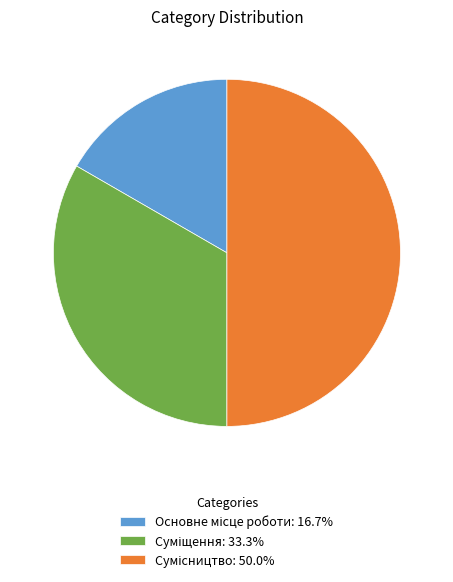

How many segments does this pie chart have?

3